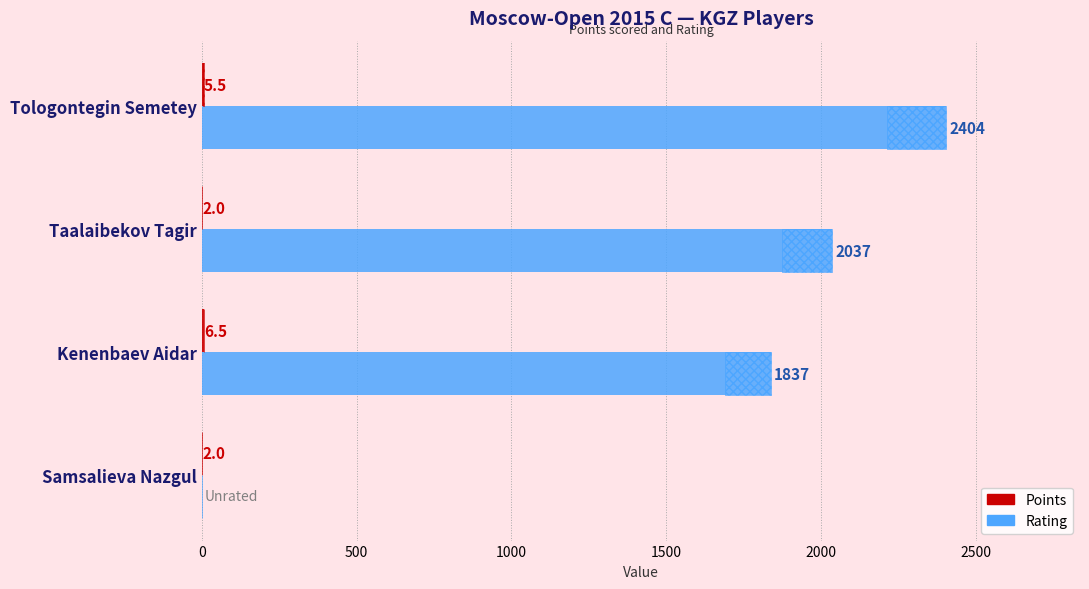

Is the value of Rating at Samsalieva Nazgul greater than the value of Points at Taalaibekov Tagir?

No